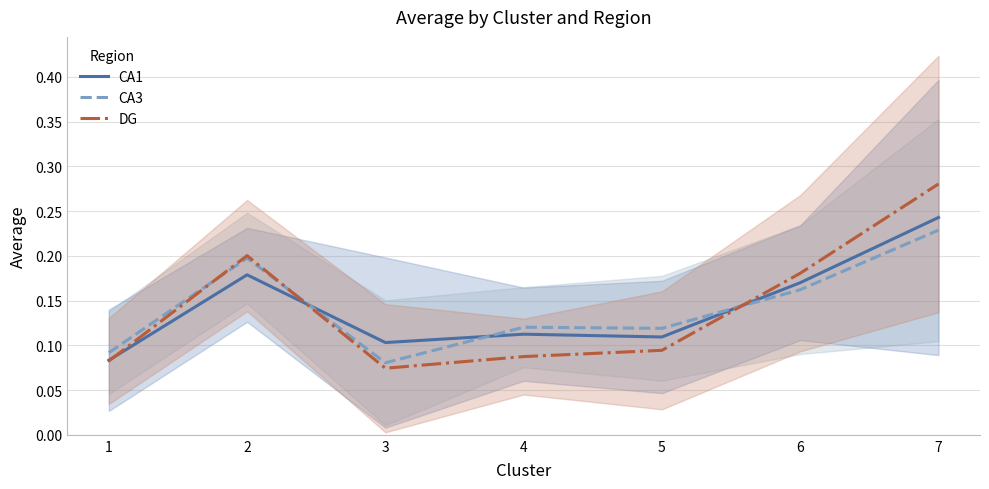

What are all the series names shown in the legend?

CA1, CA3, DG